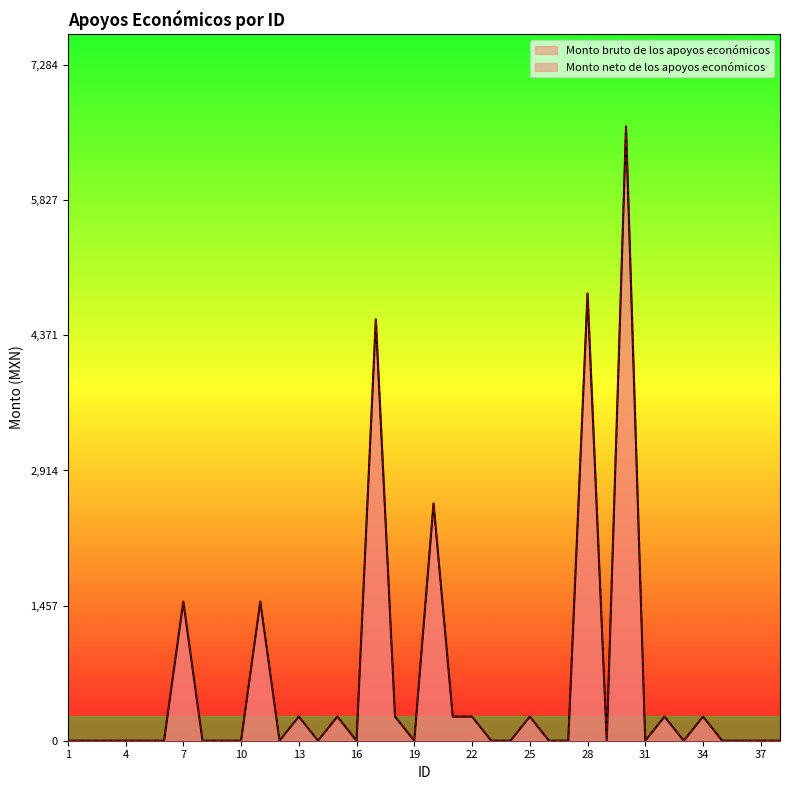

What is the sum of all Monto bruto de los apoyos económicos values?

23625.7